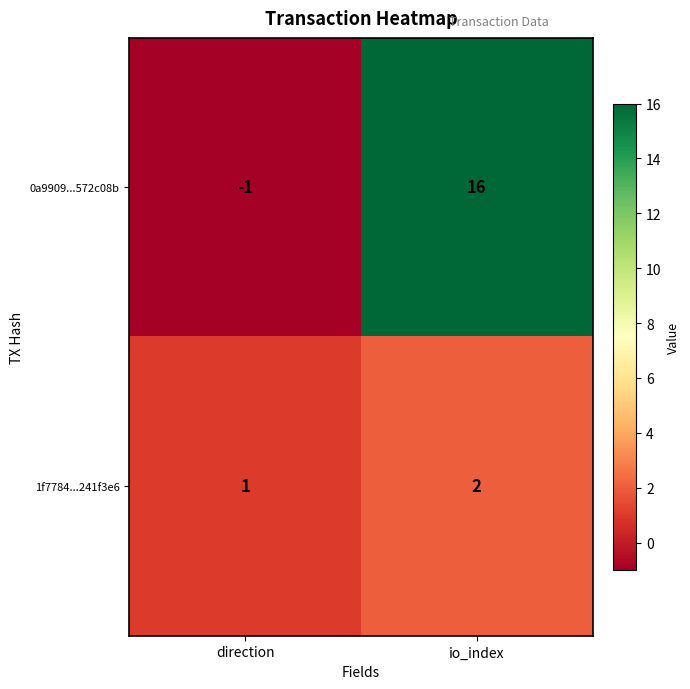

What value does the 0a9909...572c08b series have at io_index, to the nearest 10?

20